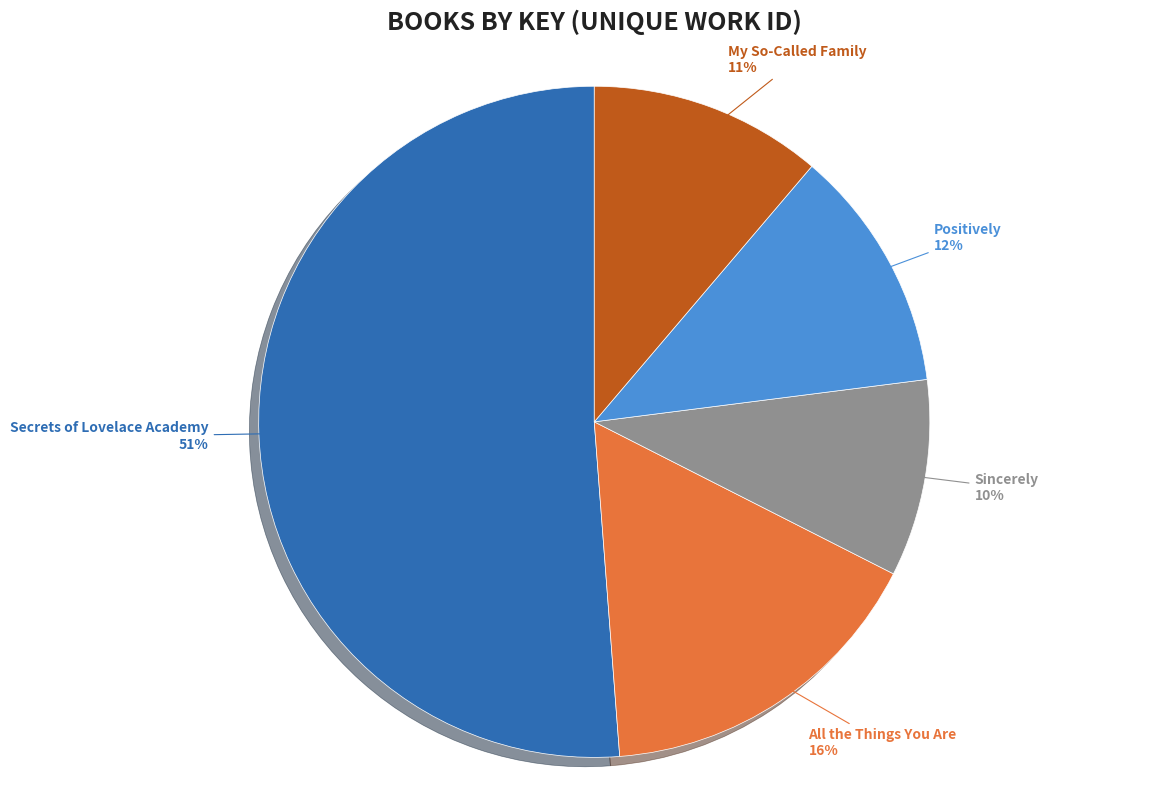

Is there a majority slice in this chart?

Yes